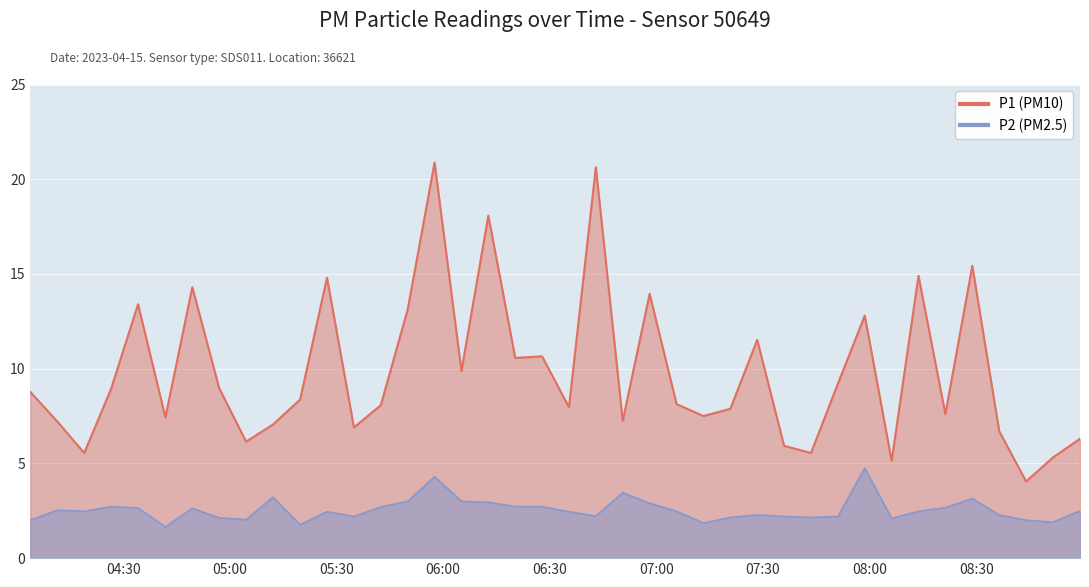

At which category does P1 reach its first local peak?

04:34